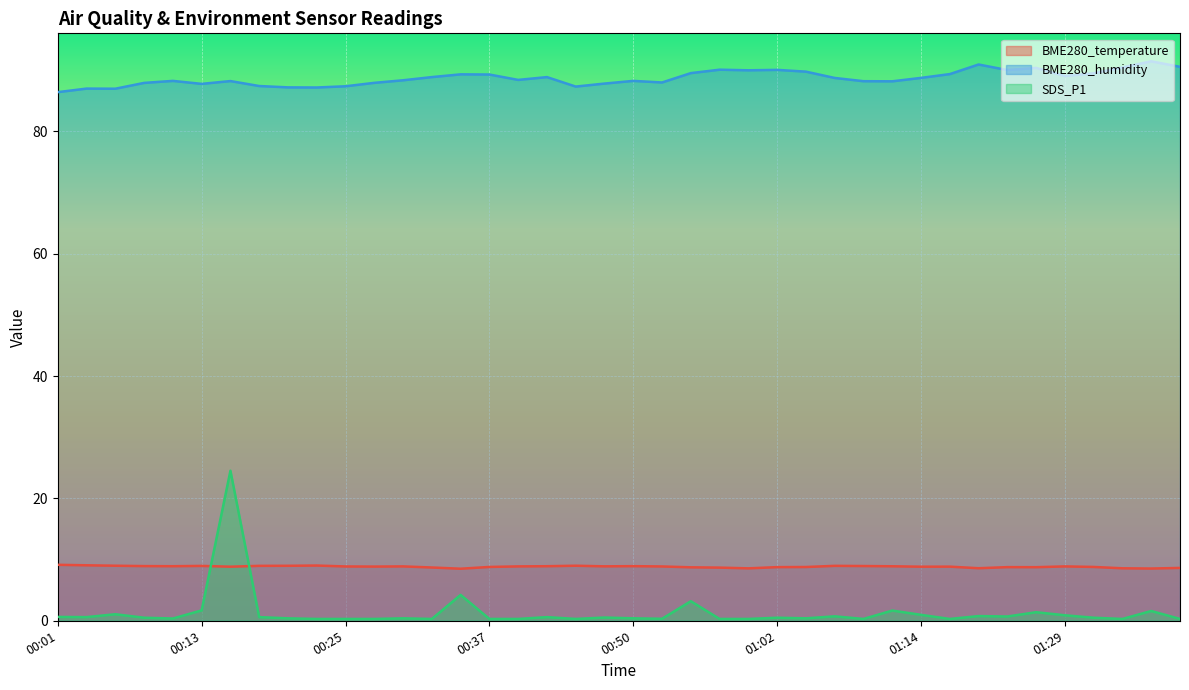

What are all the series names shown in the legend?

BME280_temperature, BME280_humidity, SDS_P1